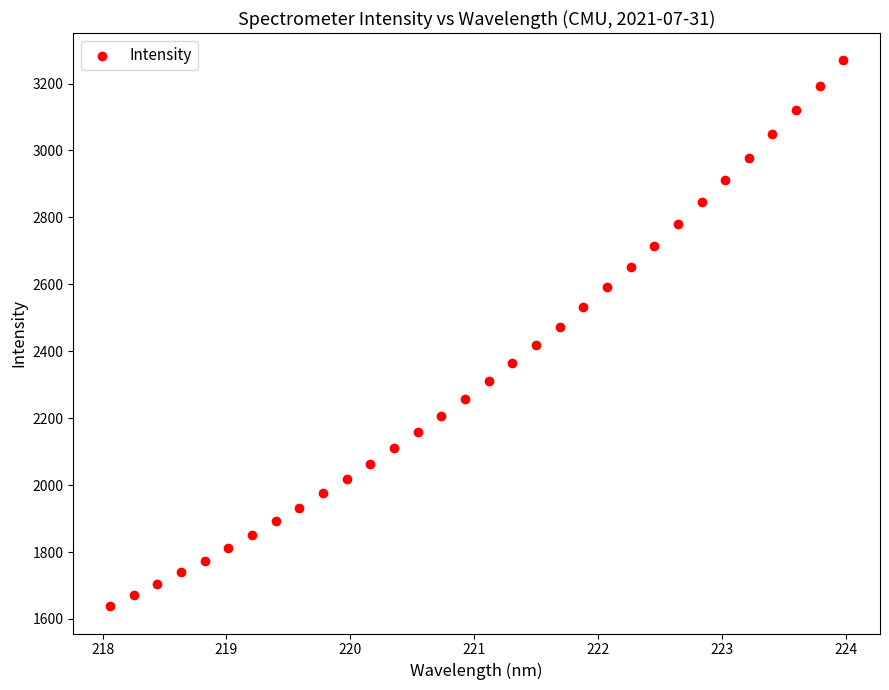

What is the range of X values (max minus min)?

5.9